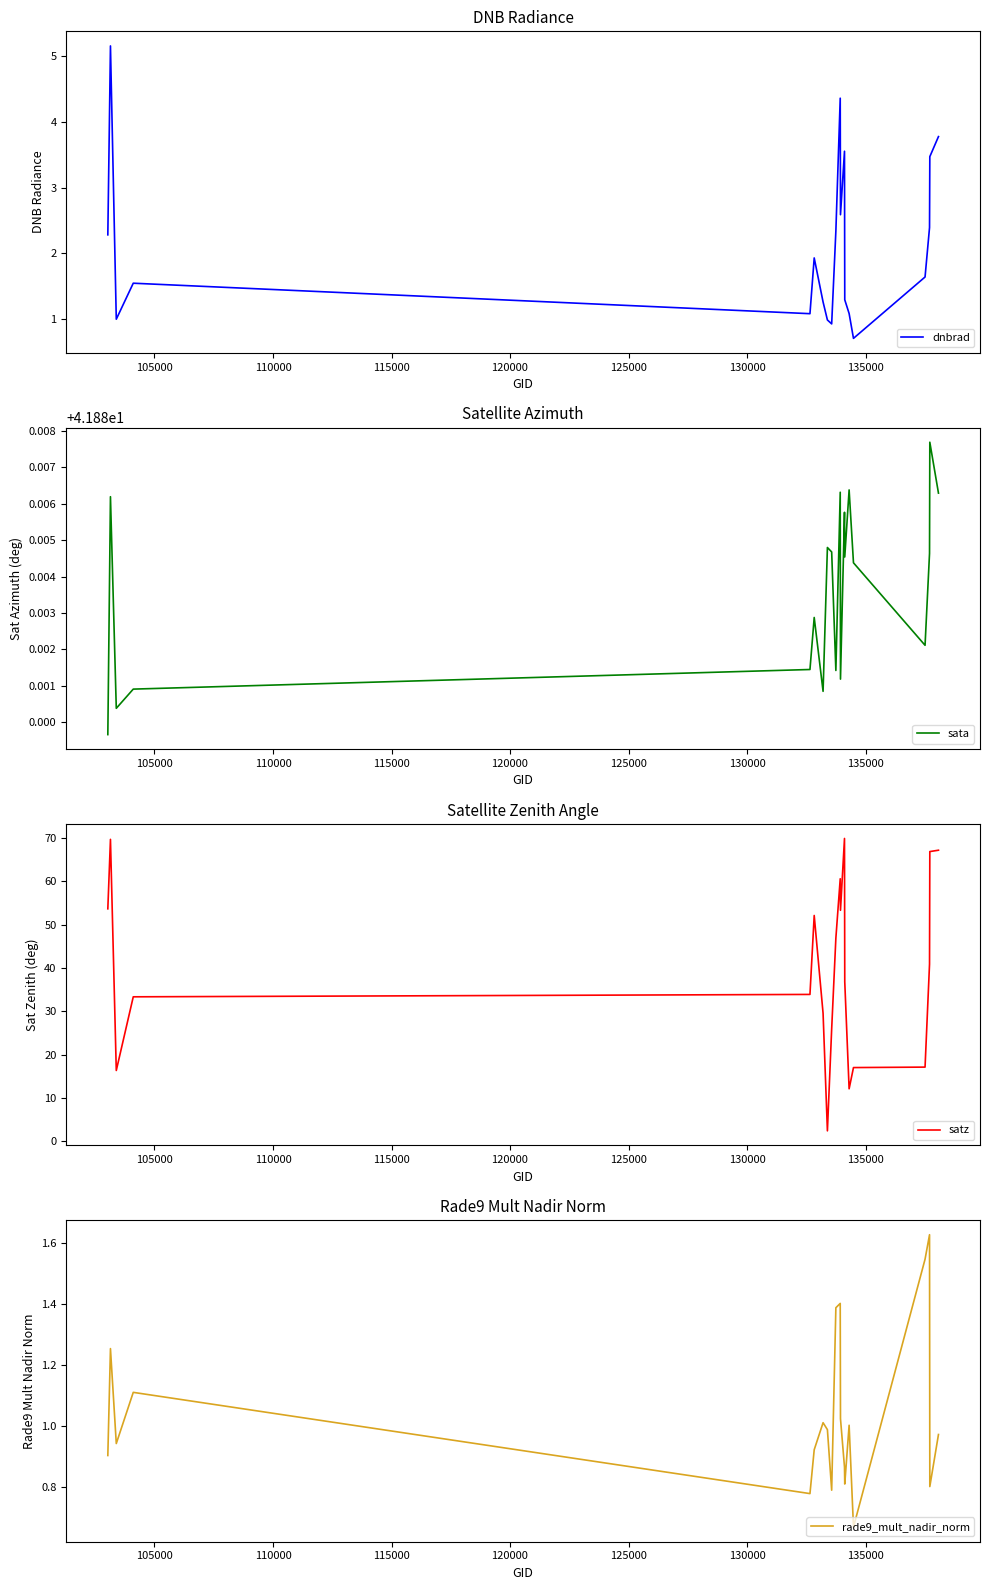

Is this an area chart (filled region under the line)?

No